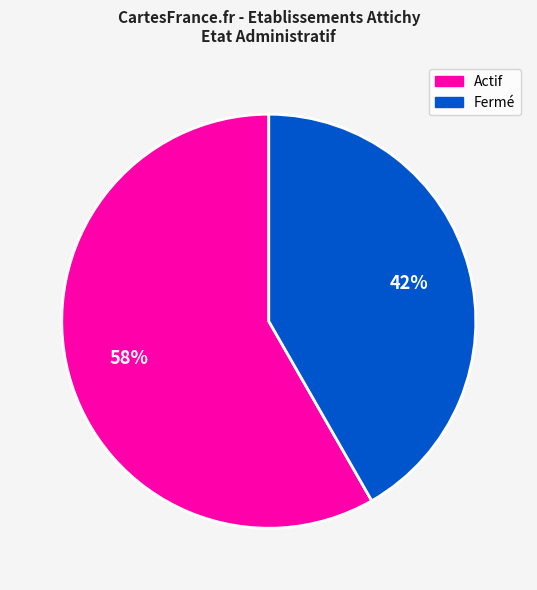

To the nearest percent, what is the average slice percentage?

50%